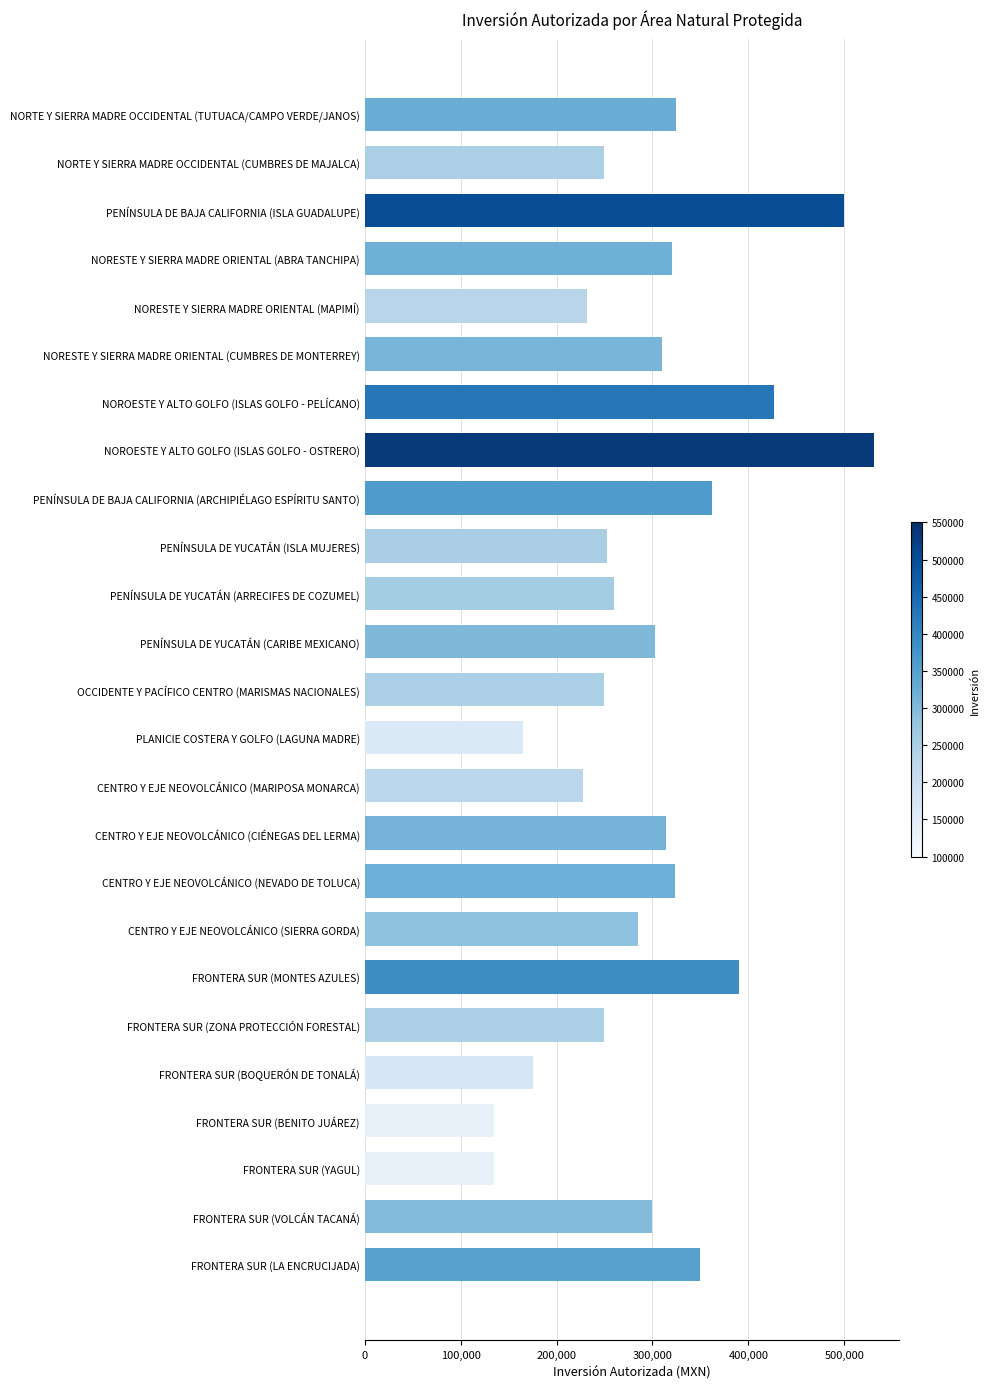

True or false: the data shows 285000 at CENTRO Y EJE NEOVOLCÁNICO (SIERRA GORDA).

True